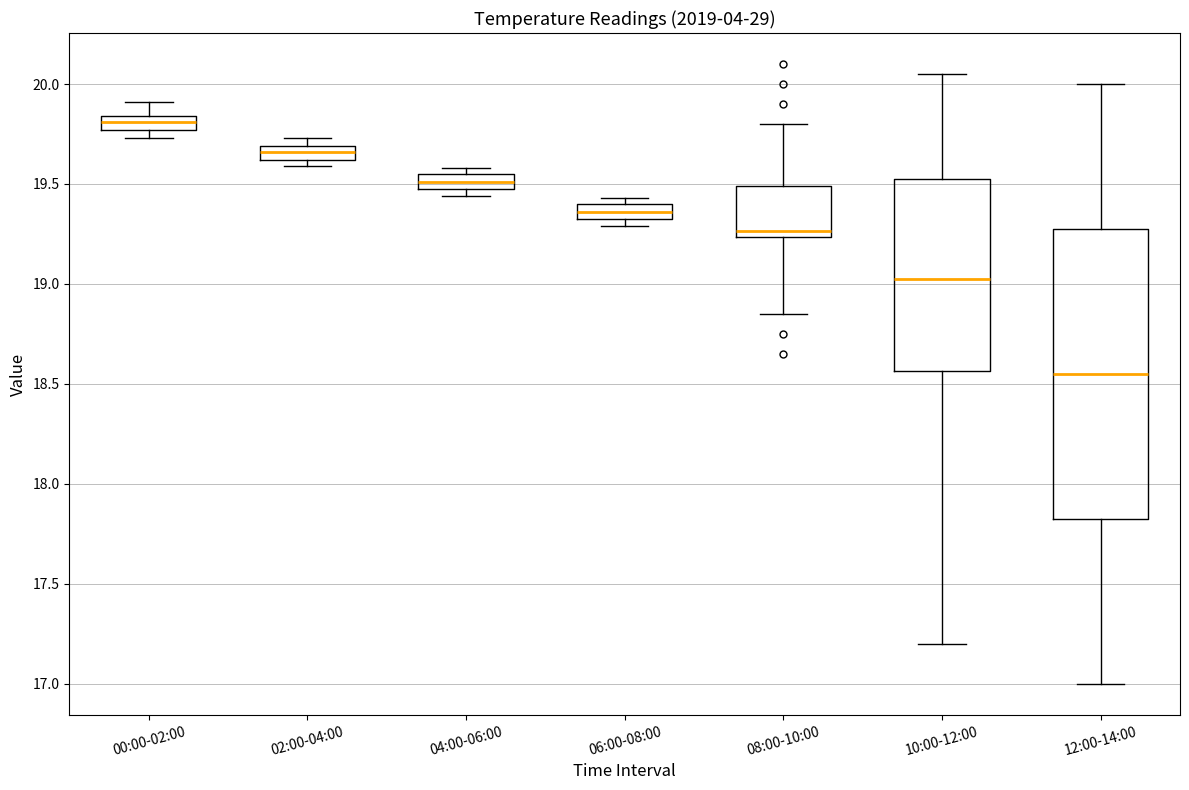

Where does the lower whisker of the box for 08:00-10:00 end on the y-axis? The values are not printed on the chart, so give them approximately, as read against the axis.

18.85